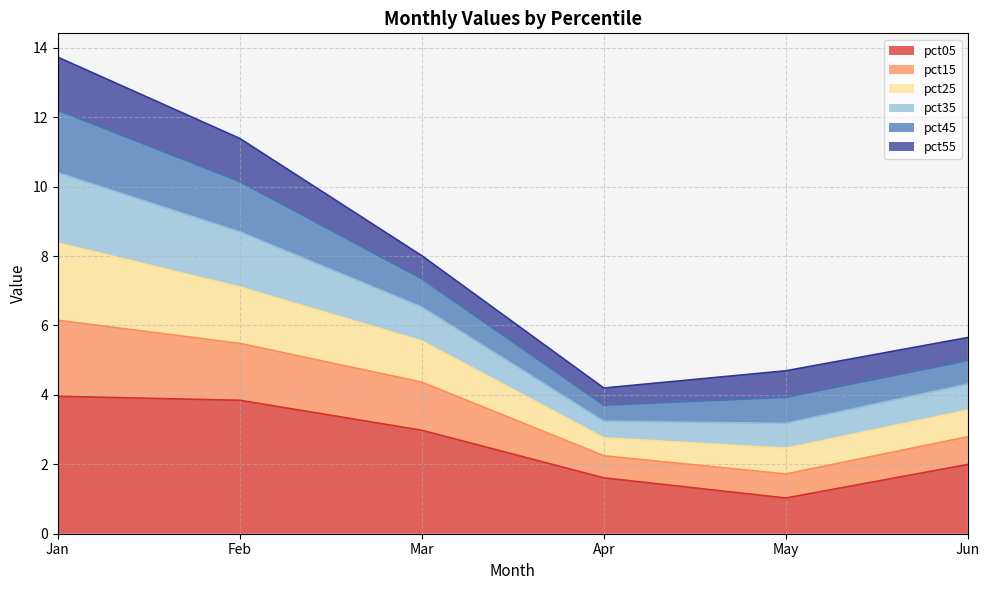

What is the total value across all series at Mar?

8.0